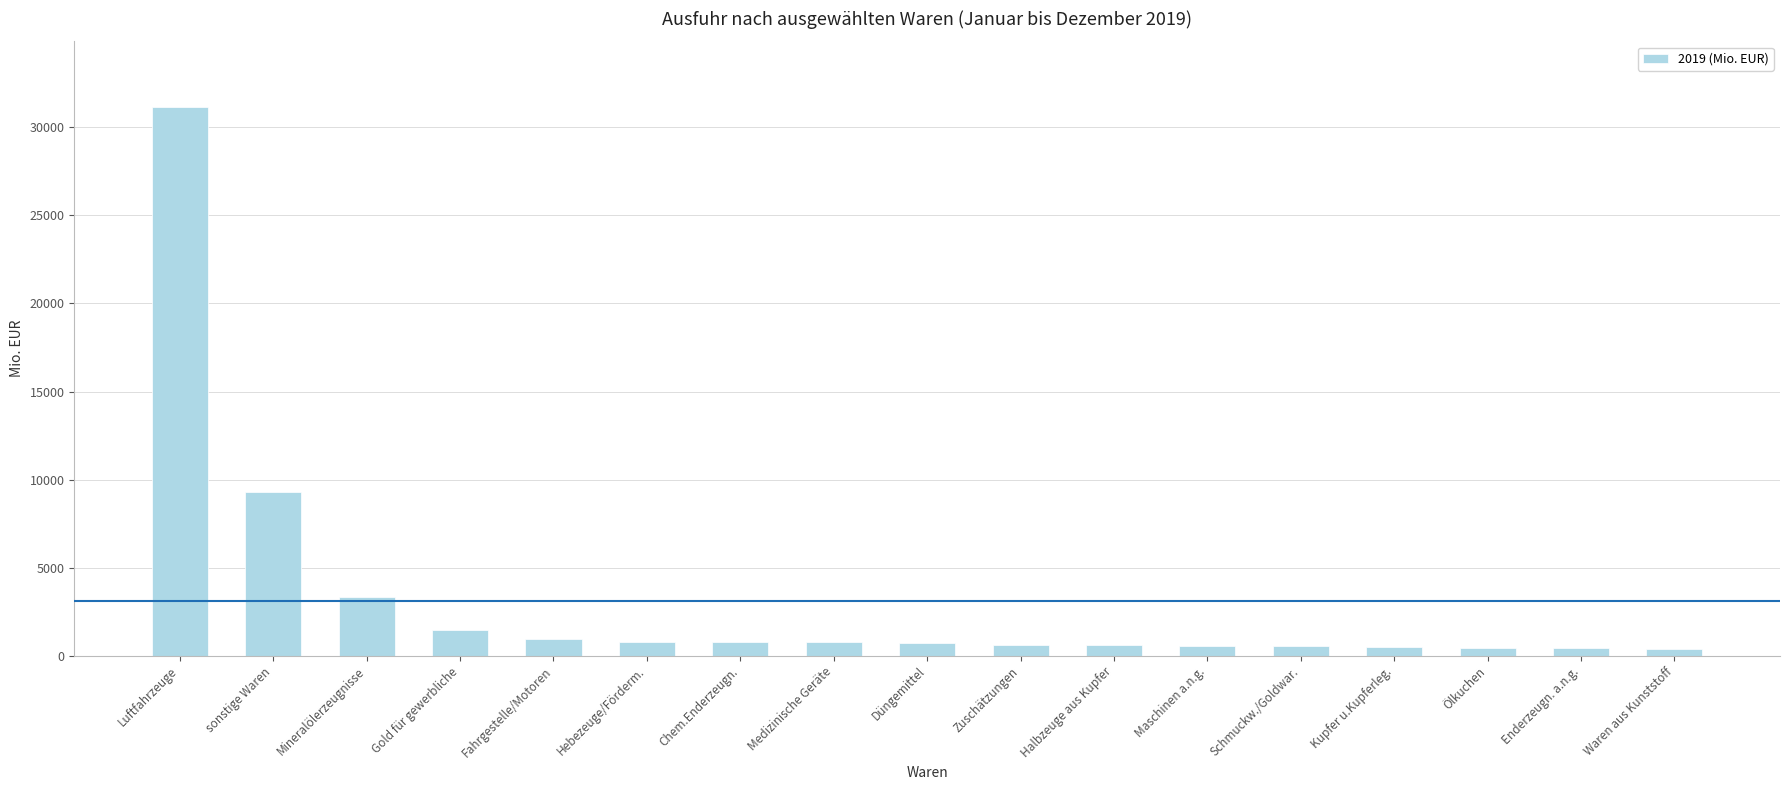

What is the label of the 10th bar from the left?

Zuschätzungen